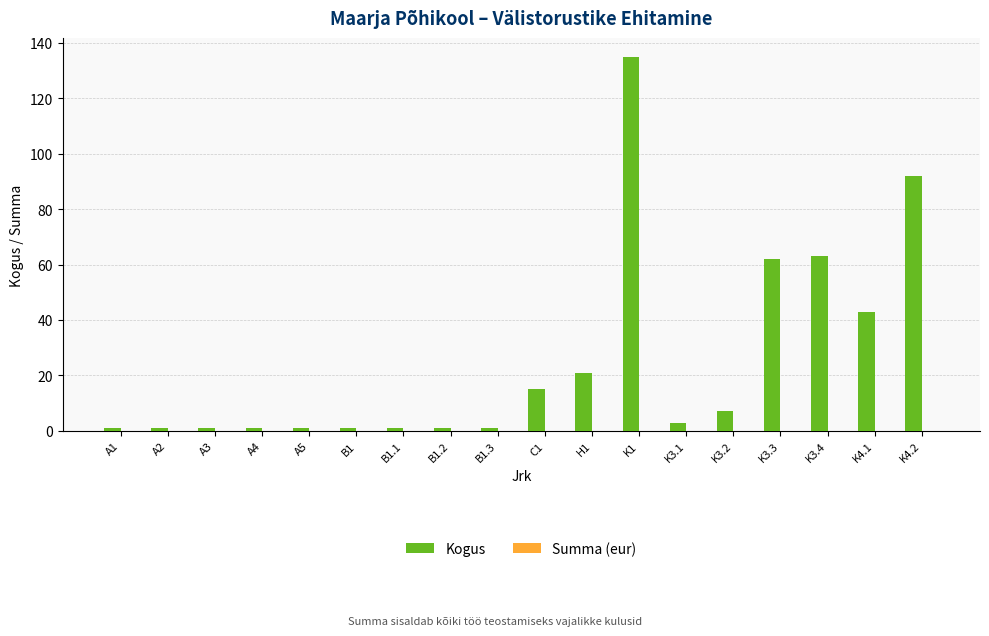

The chart shows a value of 1 at A4. True or false?

True